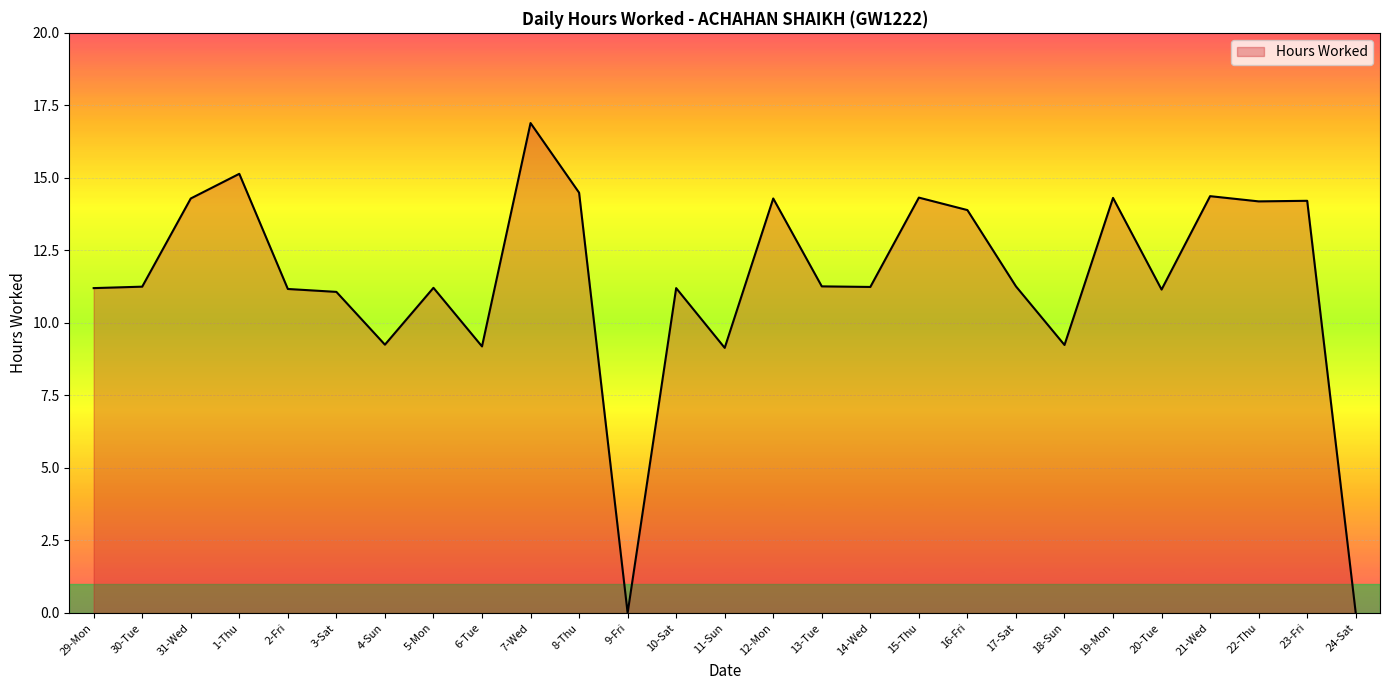

What position from the right is 13-Tue?

12